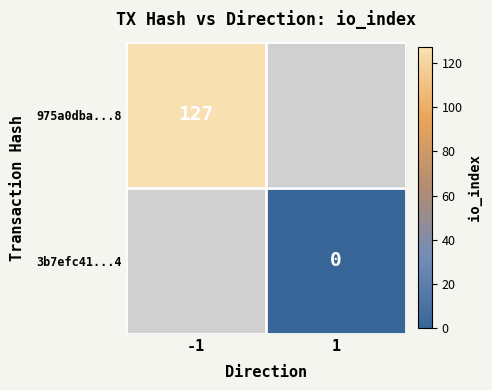

The value of 975a0dba...8 at -1 is 127. True or false?

True